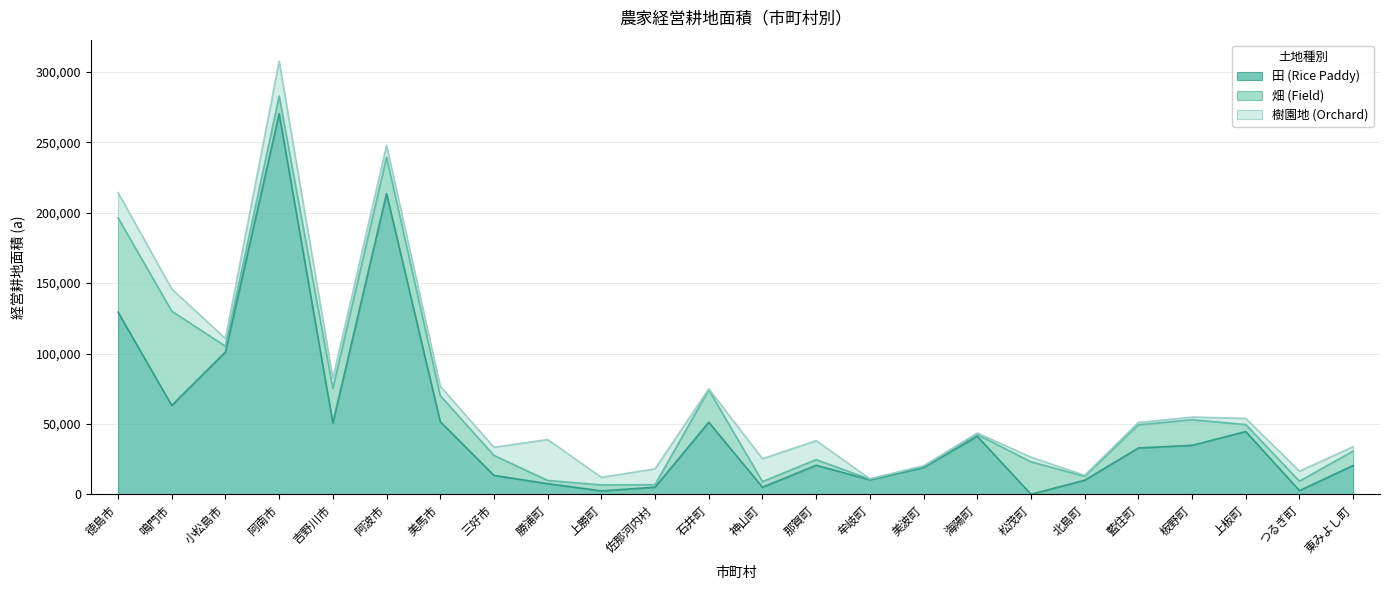

Reading left to right, extract all data points from this chart.

田 (Rice Paddy): 徳島市=129358	鳴門市=63191	小松島市=101134	阿南市=270245	吉野川市=50667	阿波市=213557	美馬市=51683	三好市=13507	勝浦町=7653	上勝町=2535	佐那河内村=5131	石井町=51267	神山町=5116	那賀町=20716	牟岐町=10379	美波町=19112	海陽町=41290	松茂町=126	北島町=10099	藍住町=32983	板野町=34861	上板町=44649	つるぎ町=2711	東みよし町=20565
畑 (Field): 徳島市=67051	鳴門市=66916	小松島市=4064	阿南市=12518	吉野川市=24553	阿波市=25871	美馬市=18472	三好市=14208	勝浦町=2292	上勝町=4241	佐那河内村=1770	石井町=23043	神山町=4004	那賀町=4004	牟岐町=477	美波町=646	海陽町=1259	松茂町=23057	北島町=2766	藍住町=16478	板野町=18167	上板町=4949	つるぎ町=6722	東みよし町=10272
樹園地 (Orchard): 徳島市=17816	鳴門市=15733	小松島市=5465	阿南市=24619	吉野川市=7058	阿波市=8283	美馬市=6616	三好市=5779	勝浦町=29032	上勝町=5351	佐那河内村=11272	石井町=615	神山町=16211	那賀町=13488	牟岐町=252	美波町=607	海陽町=1044	松茂町=3294	北島町=744	藍住町=1617	板野町=1877	上板町=4400	つるぎ町=7048	東みよし町=3071